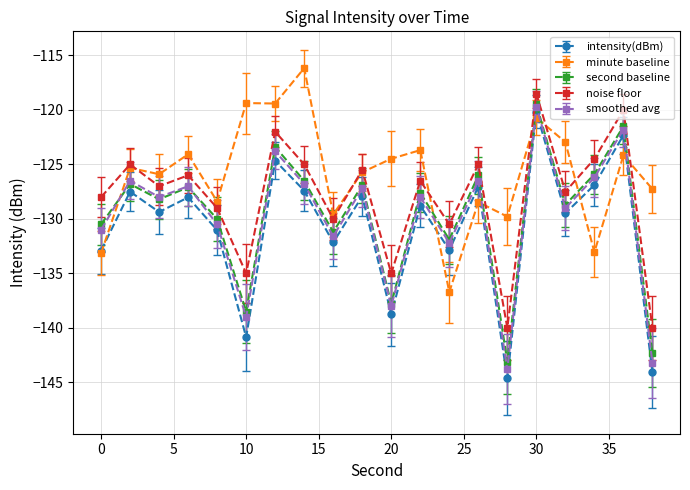

Which series has the widest spread of values?

intensity(dBm)